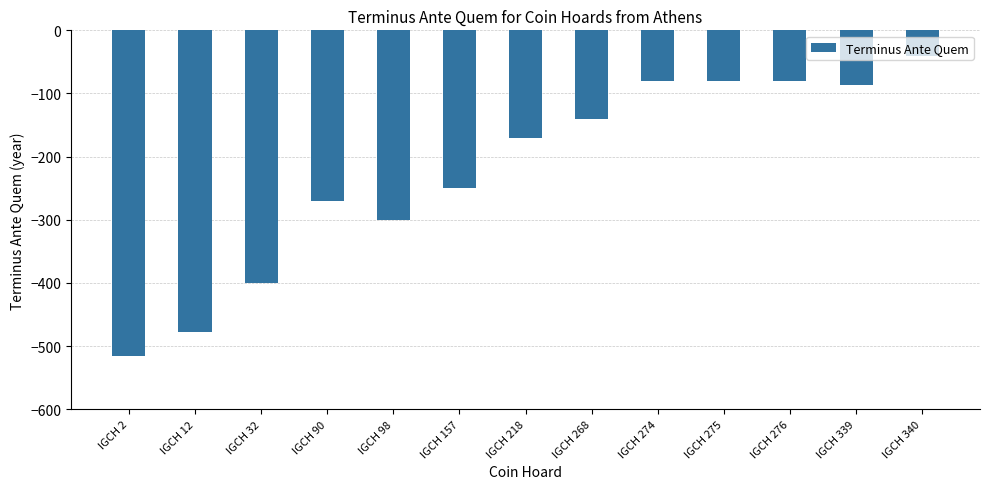

What is the approximate value at IGCH 218, to the nearest 5?

-170